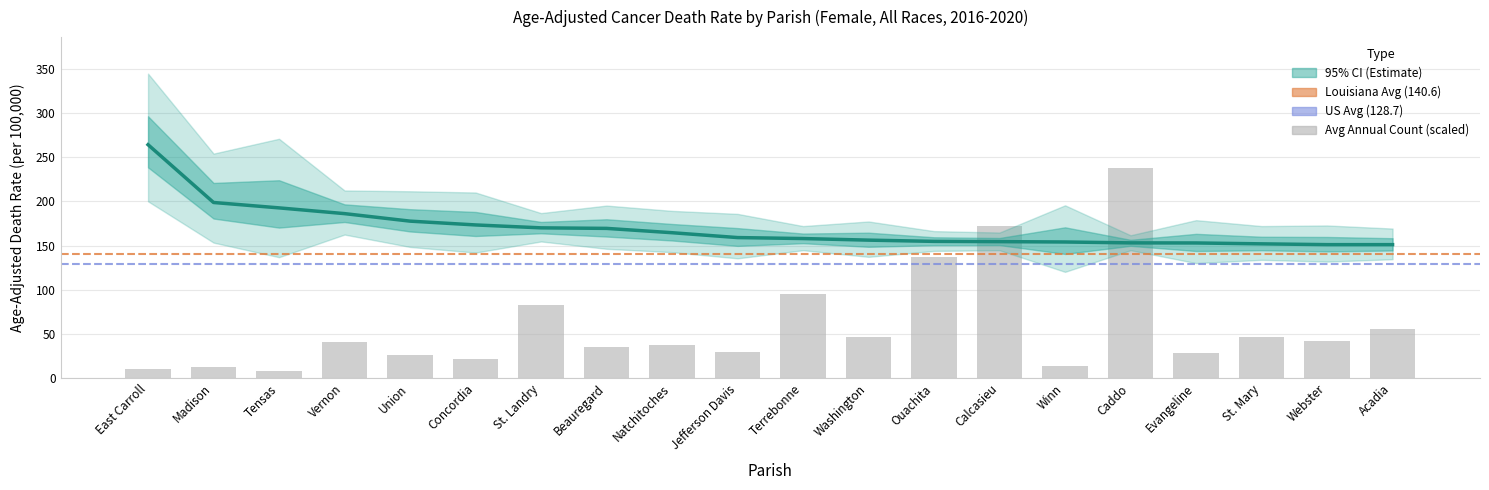

The value of rate at Ouachita is 71.3. True or false?

False